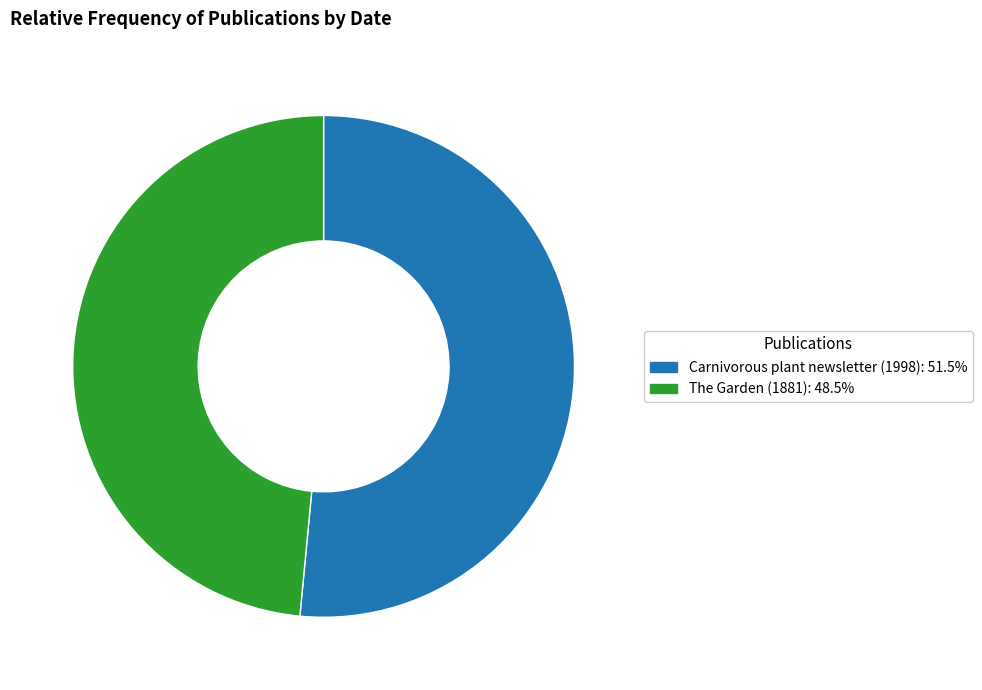

How many slices are in this pie chart?

2